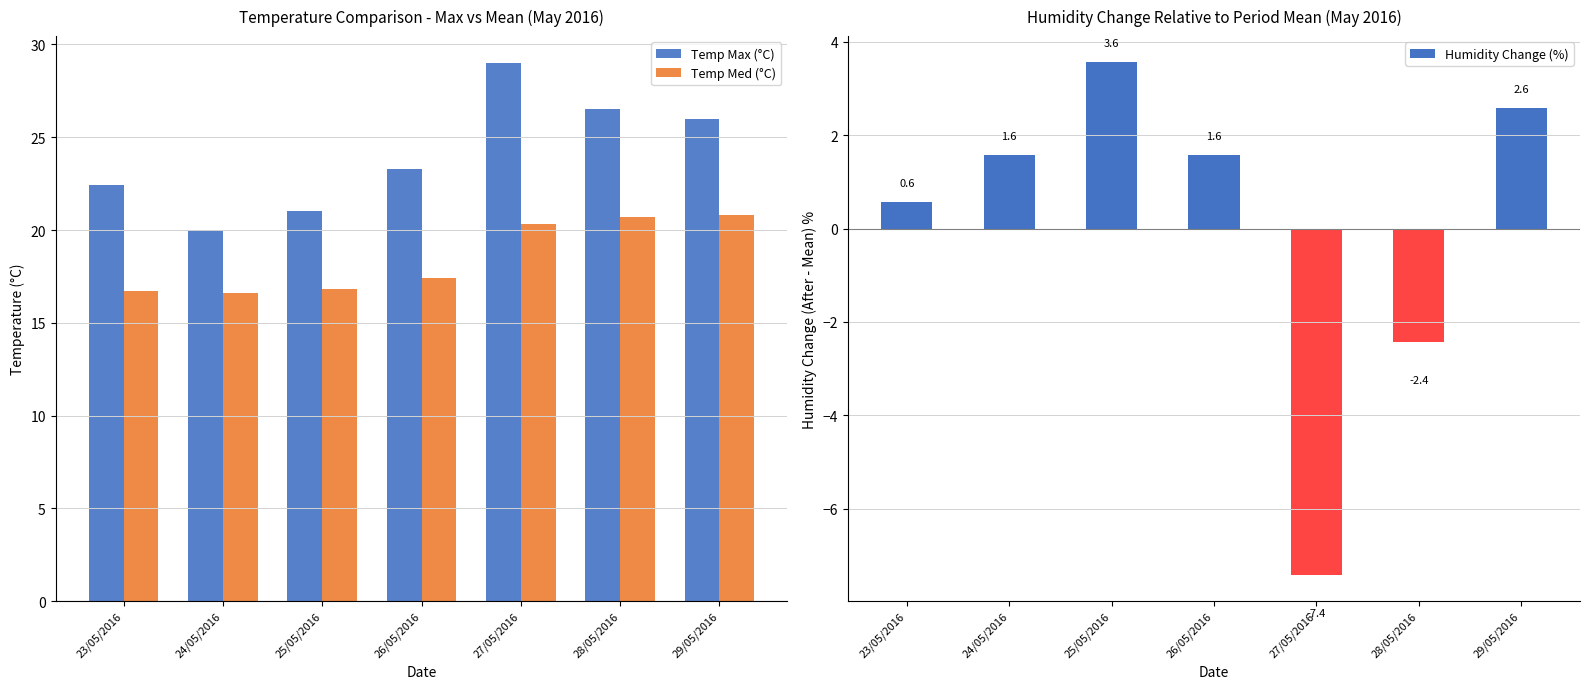

How many data points does each series have?

7